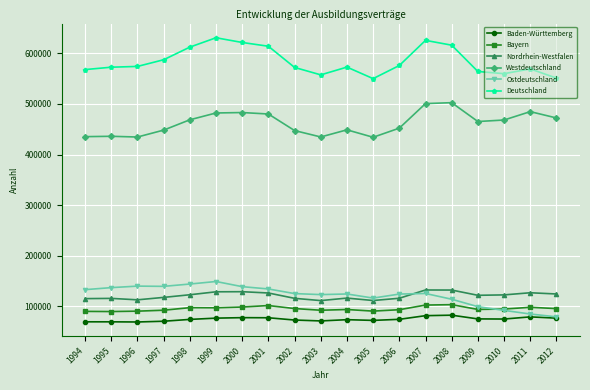

What is the sum of all Ostdeutschland values?

2318262